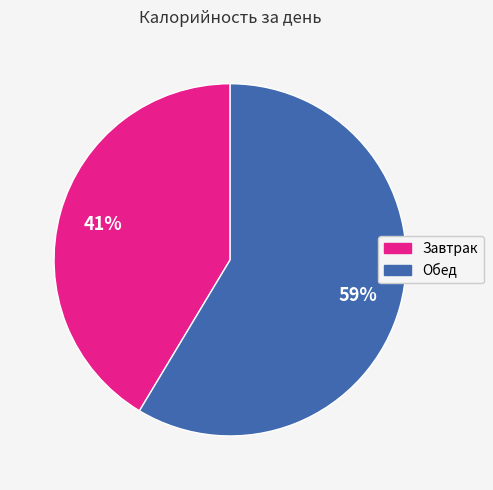

To the nearest percent, what is the average slice percentage?

50%